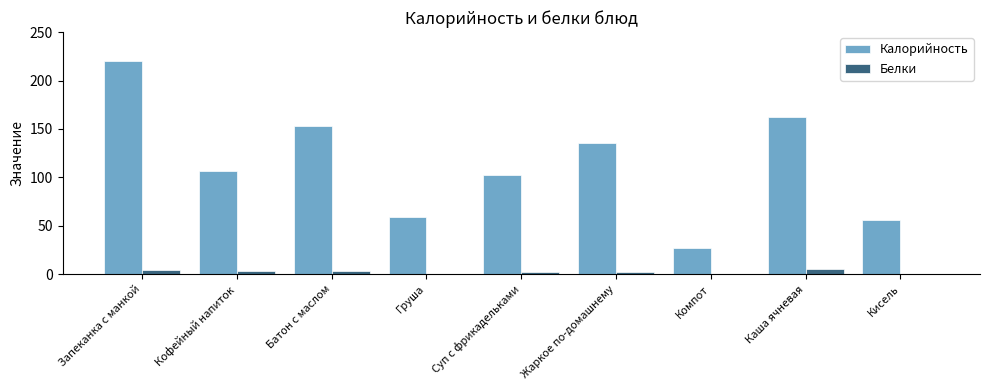

What are all the series names shown in the legend?

Калорийность, Белки